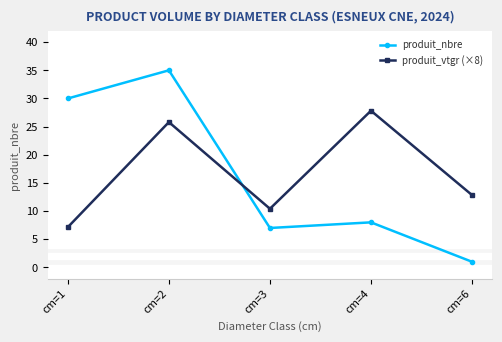

What is the sum of all produit_vtgr (×8) values?

84.0